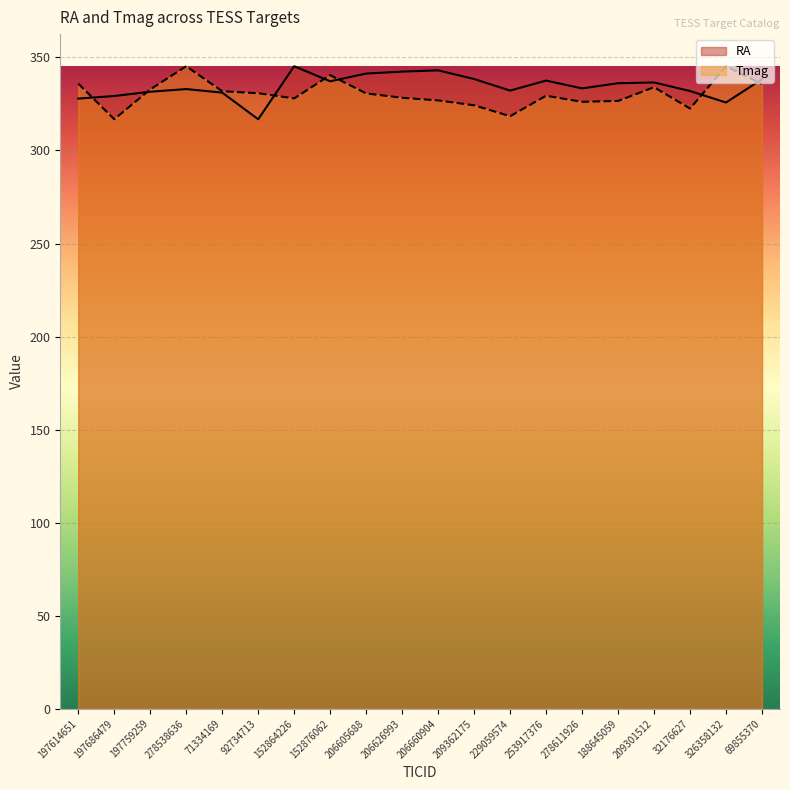

Which has a higher value, 197614651 or 209362175?

209362175